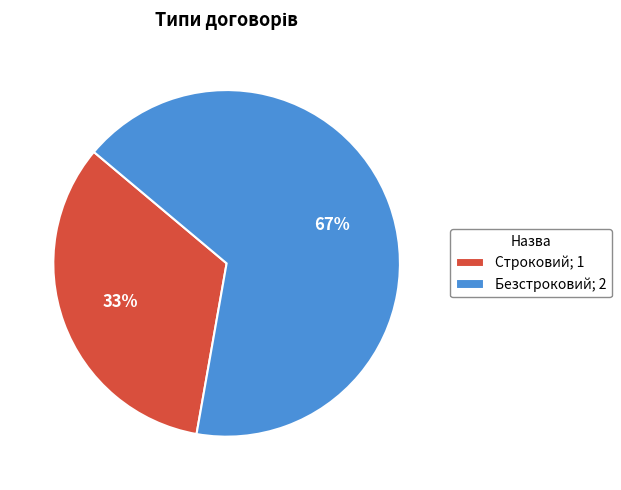

To the nearest percent, what is the combined percentage of Строковий; 1 and Безстроковий; 2?

100%